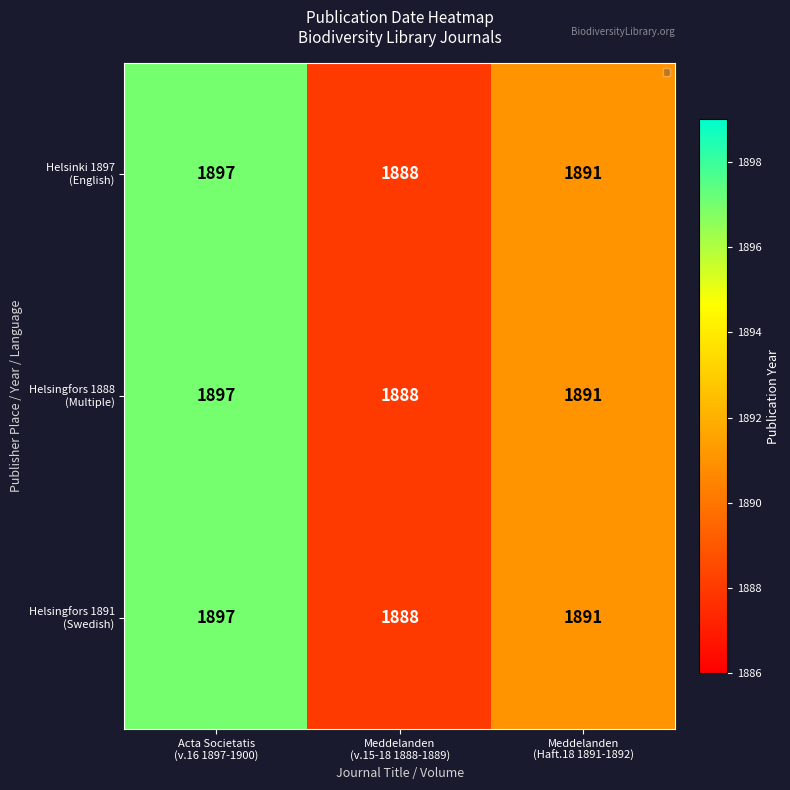

What is the minimum value shown in the chart?

1888